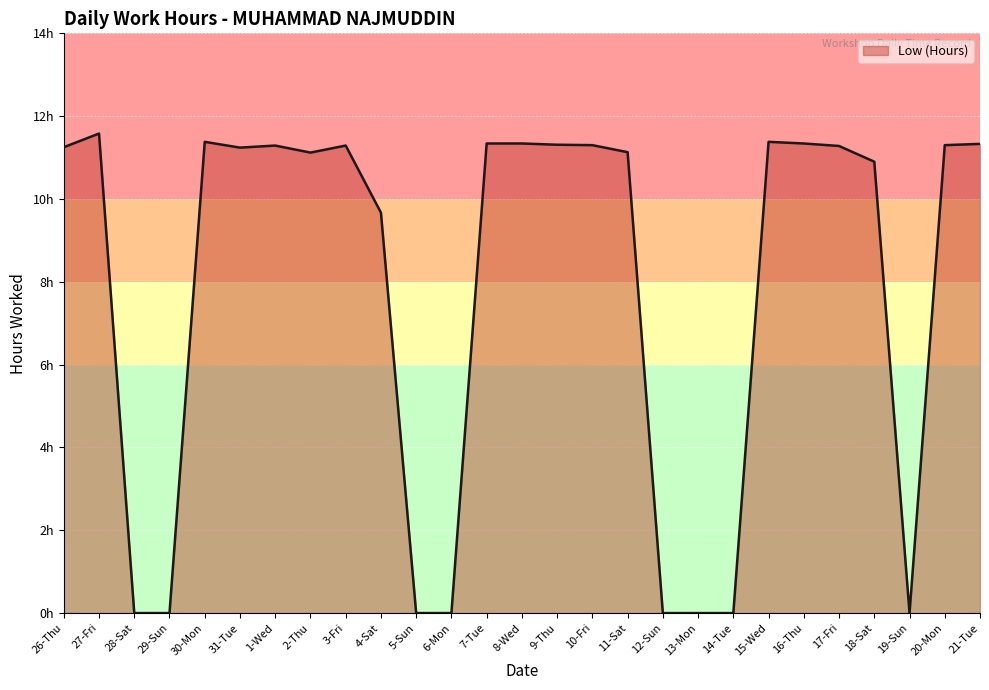

Does the chart display data point markers on the line(s)?

No